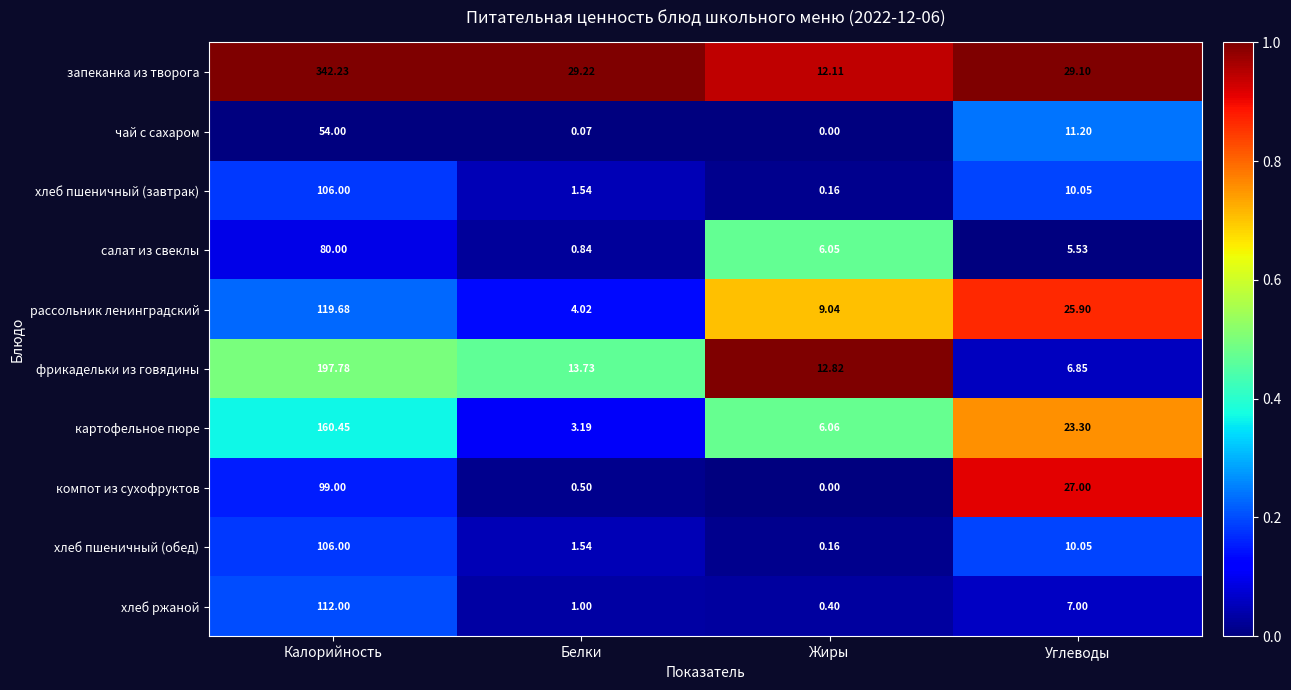

At which category does the chart reach its minimum across all series?

Жиры